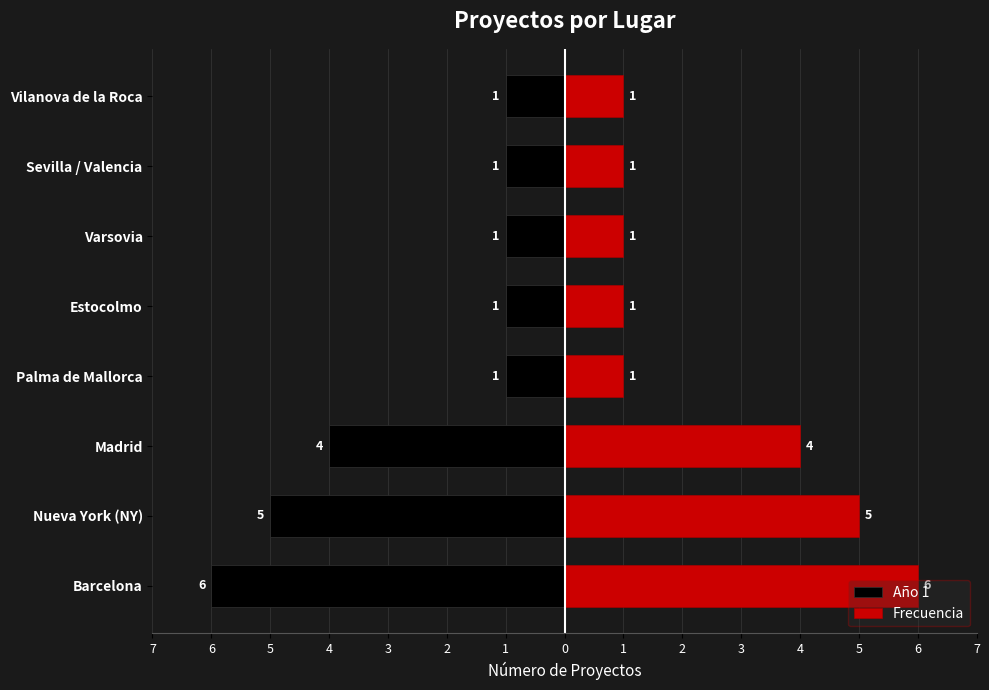

At Palma de Mallorca, list the series in order from smallest to largest.

Año 1, Frecuencia